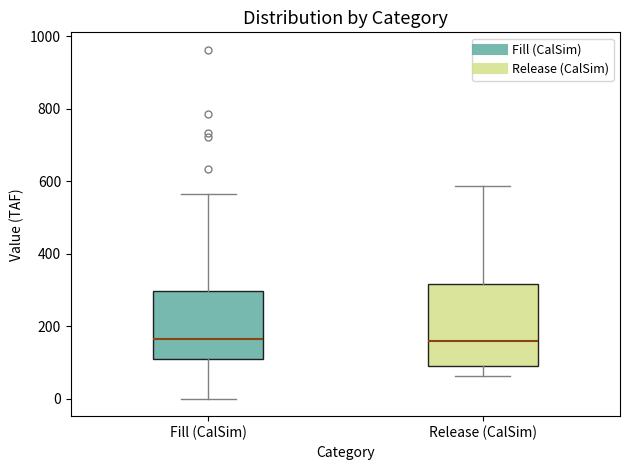

Where does the upper whisker of the box for Fill (CalSim) end on the y-axis? The values are not printed on the chart, so give them approximately, as read against the axis.

560